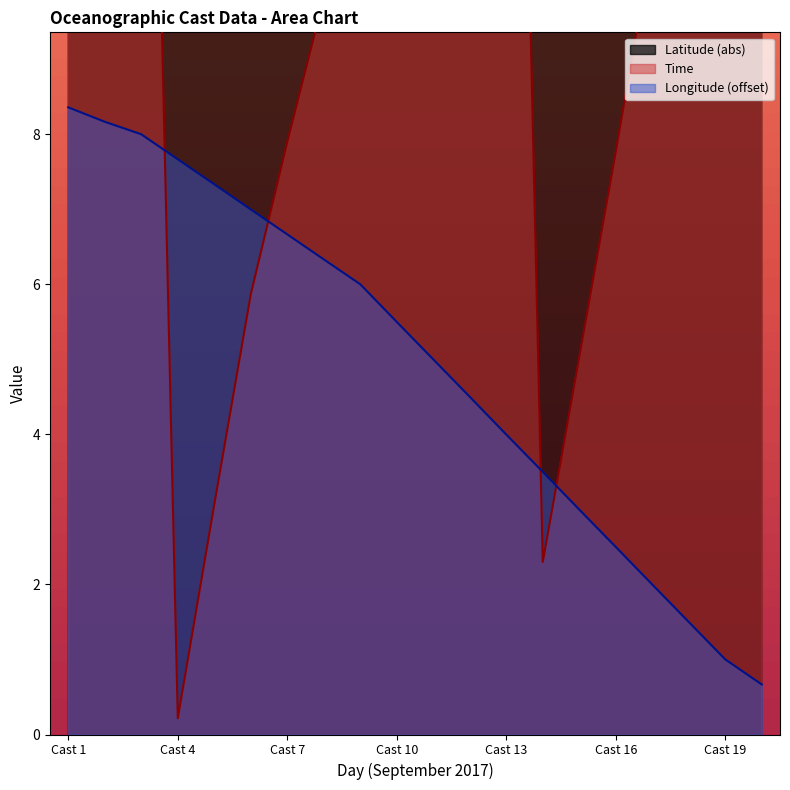

Which category has the highest value in the Longitude (offset) series?

Cast 1